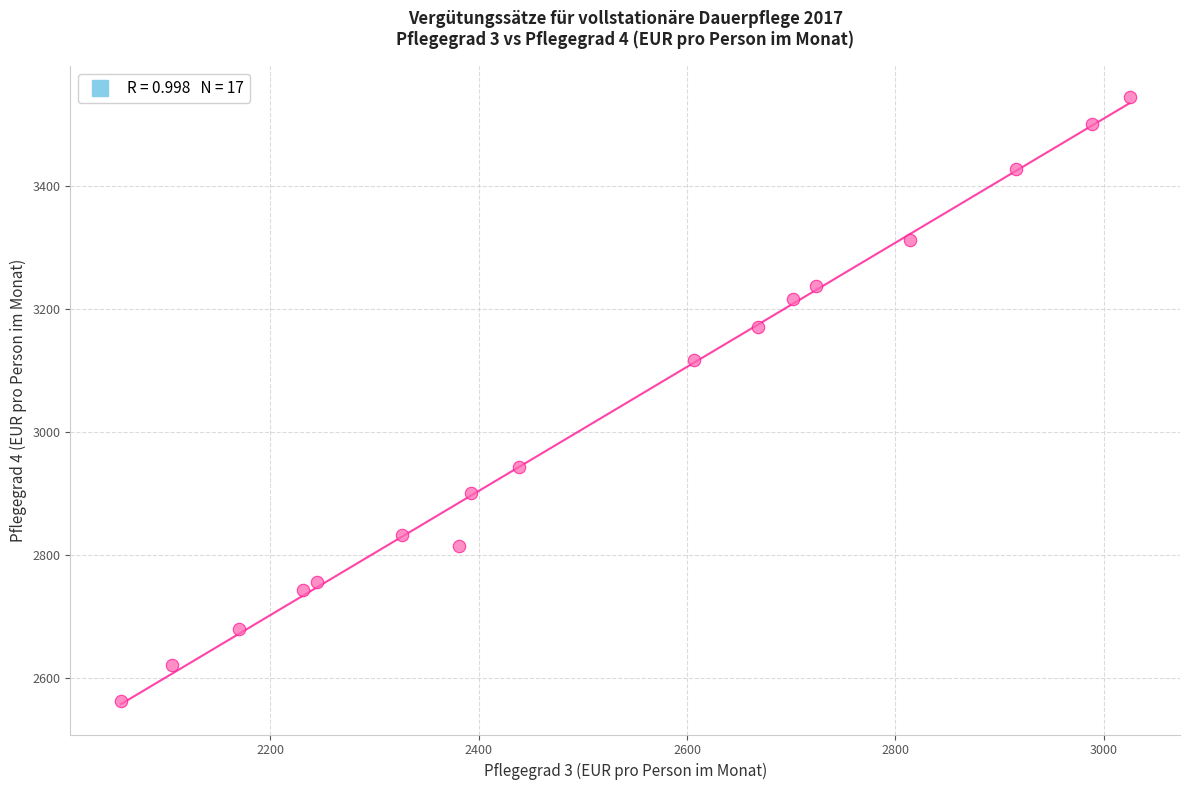

What Y value in the scatter plot is closest to 3054?

3116.5